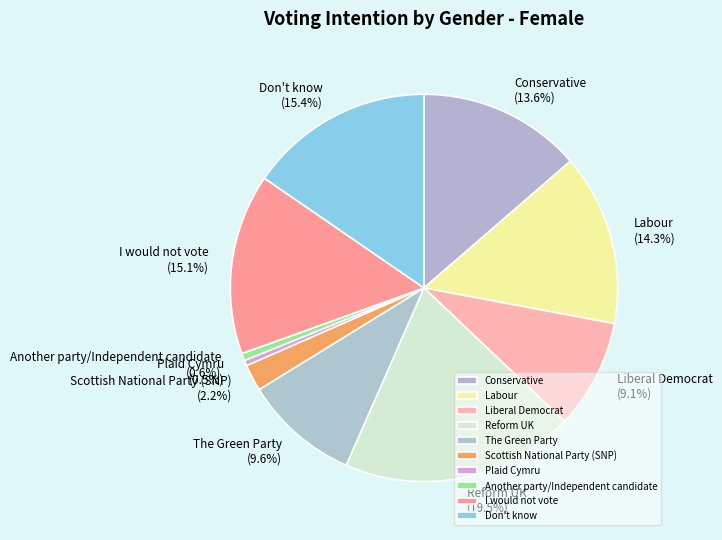

To the nearest percent, what is the combined percentage of Another party/Independent candidate and Conservative?

14%